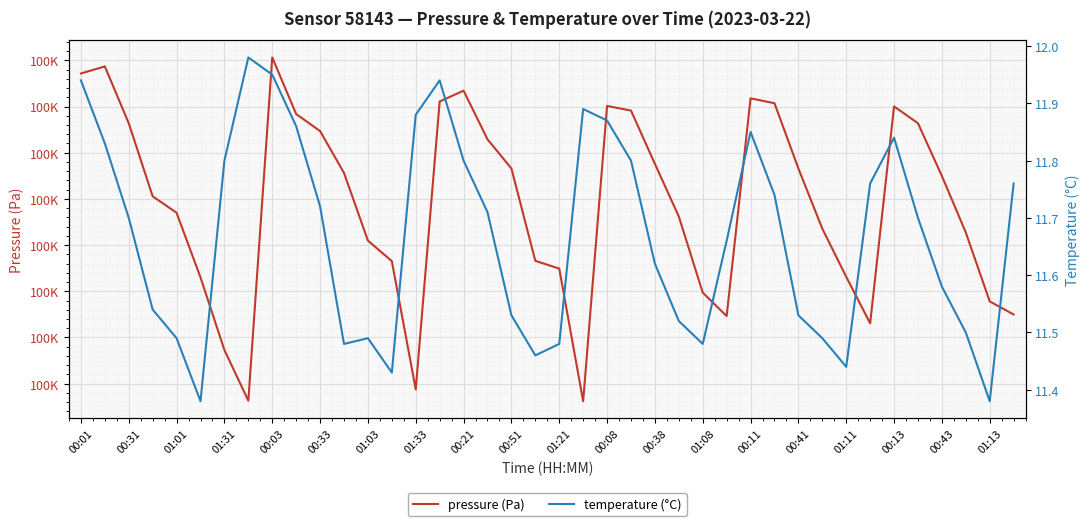

List the series in order of their peak value, lowest first.

temperature, pressure